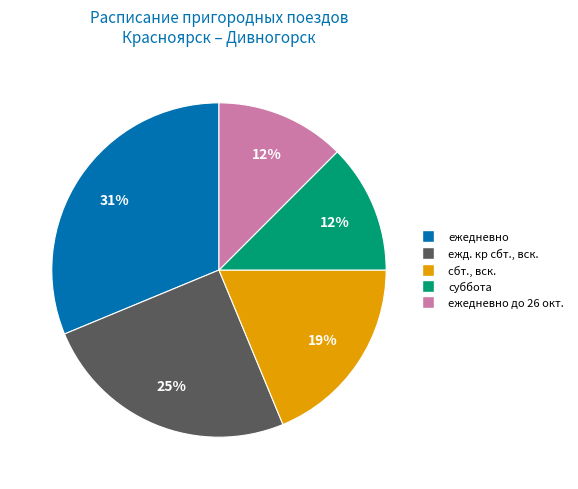

Is there any slice that represents more than half of the pie?

No